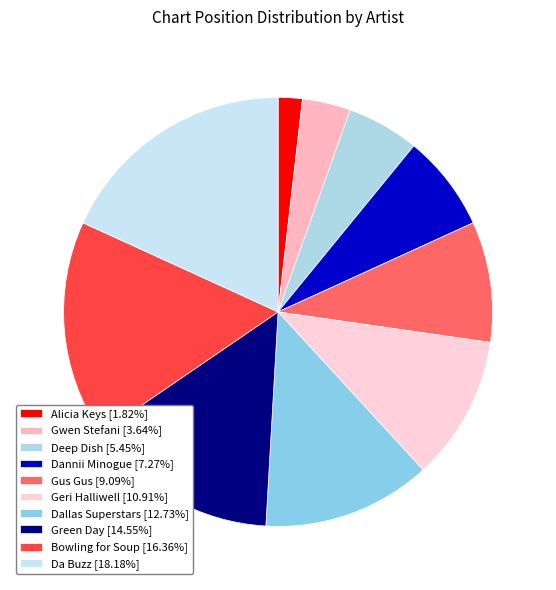

Count the number of slices in the pie.

10